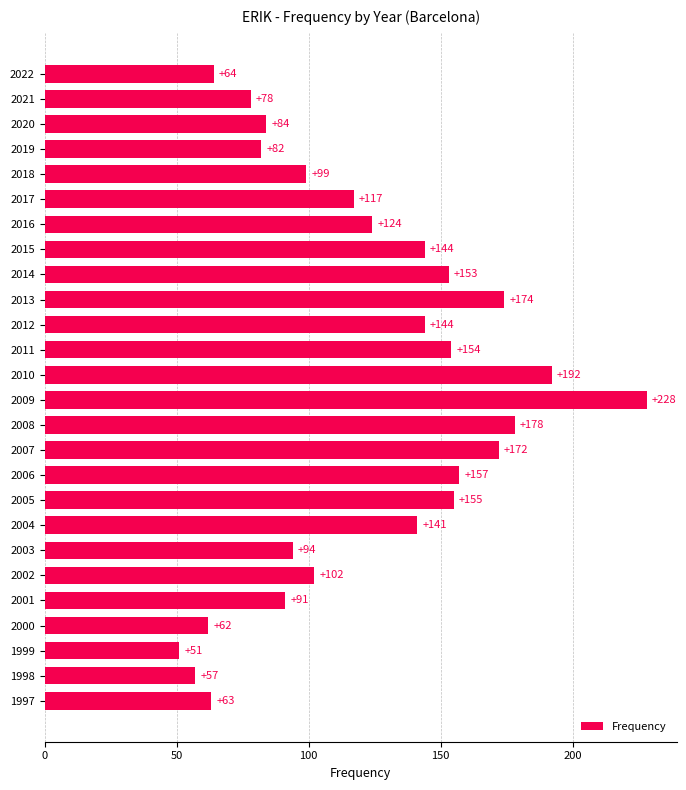

What is the difference between the second highest and minimum values?

141